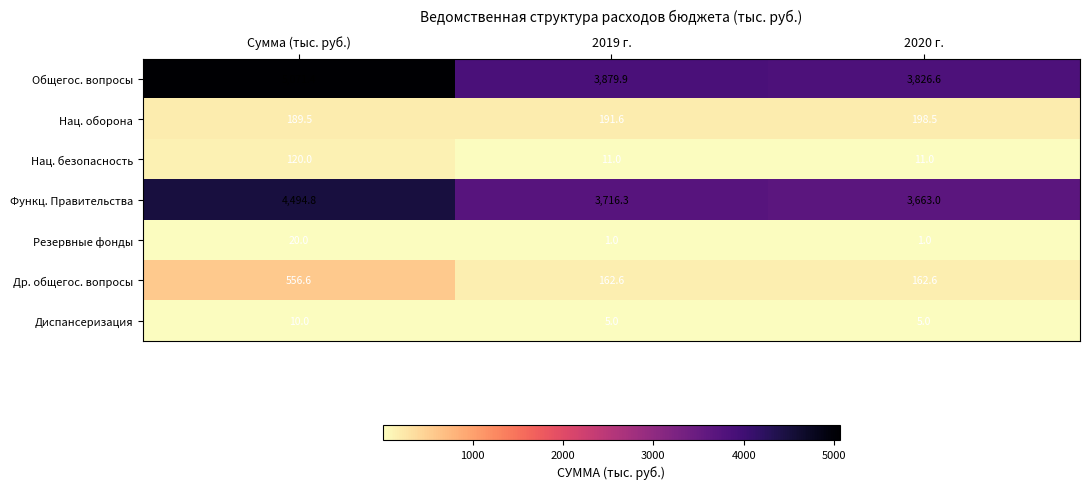

What is the difference between the maximum and minimum values in the Нац. безопасность series?

109.0